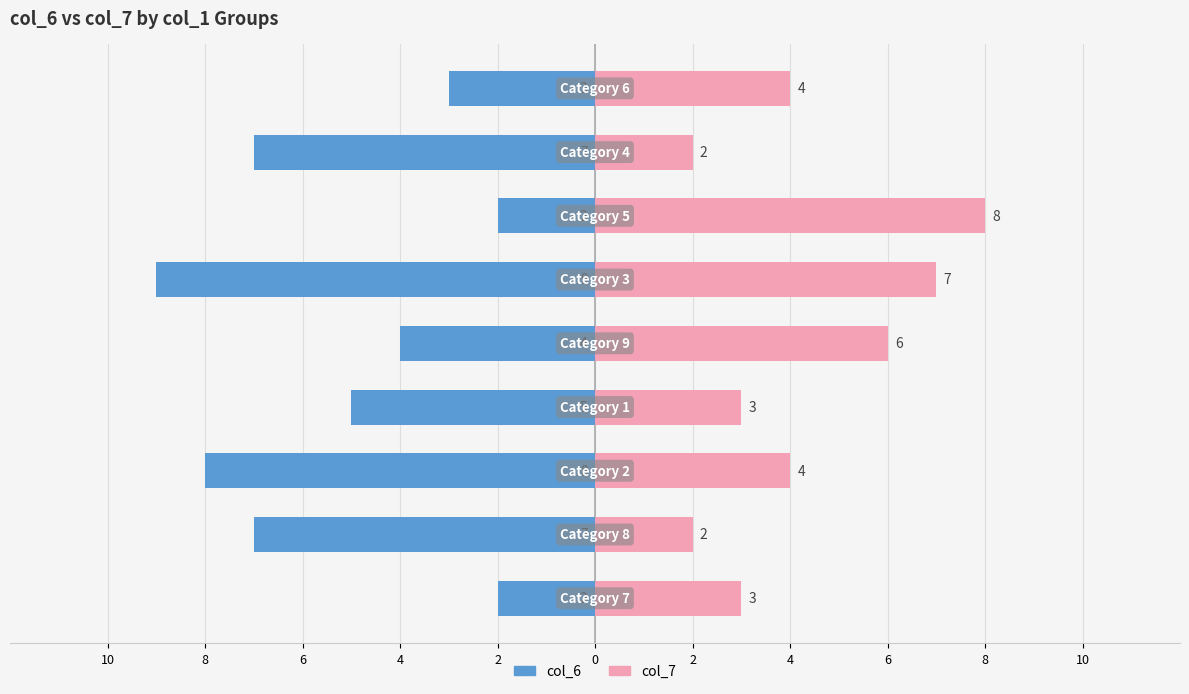

Where is col_7 nearest to the value 5?

6